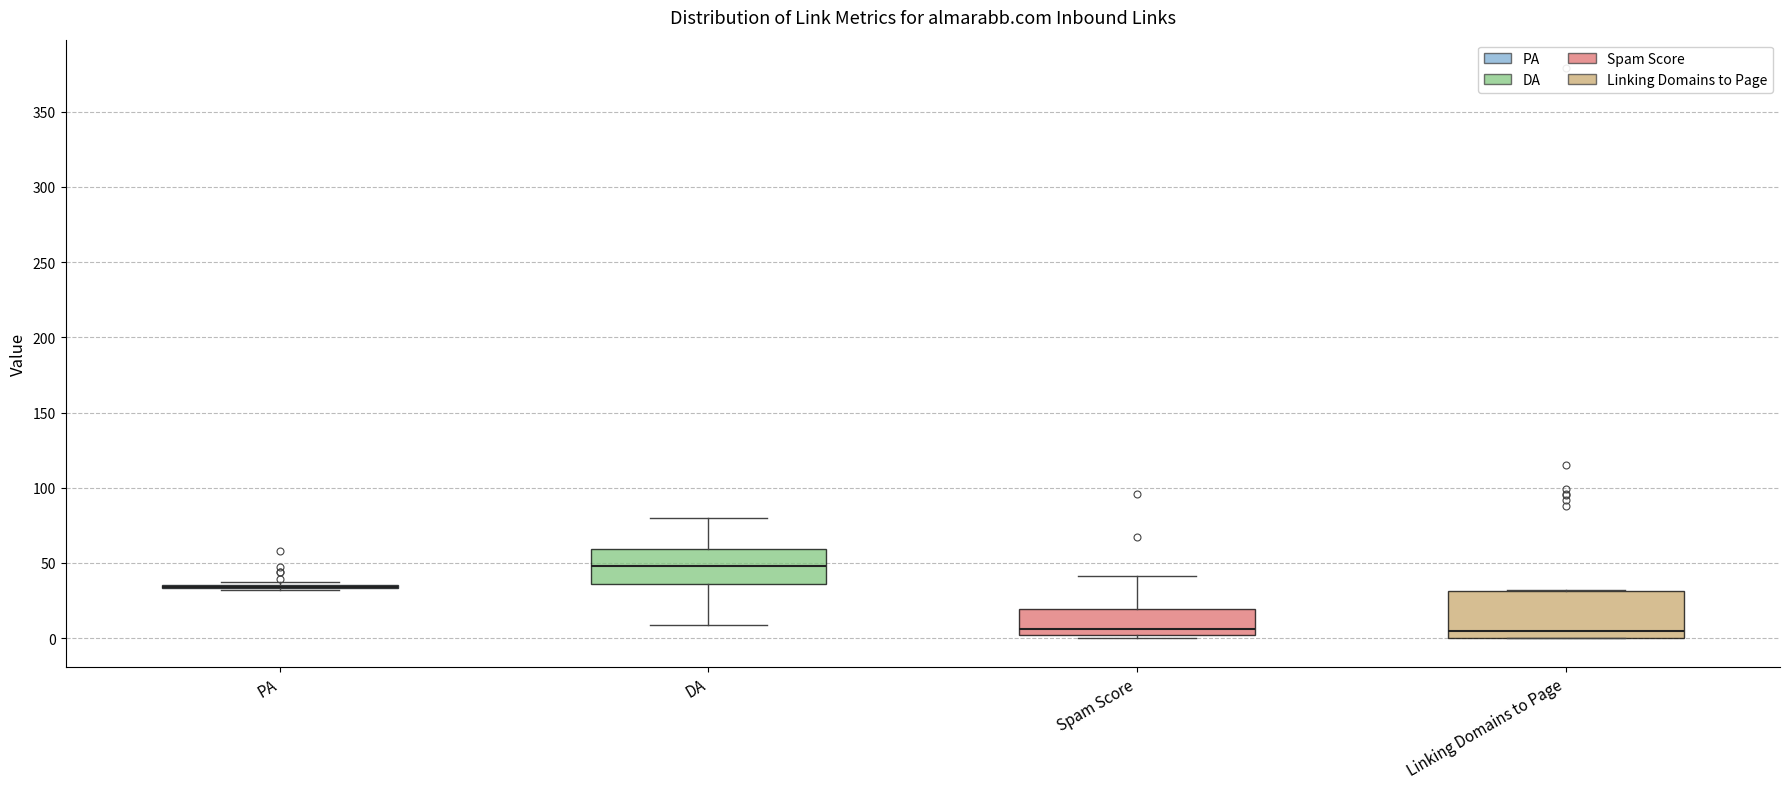

Which box is the tallest, from its lower edge to its upper edge?

Linking Domains to Page